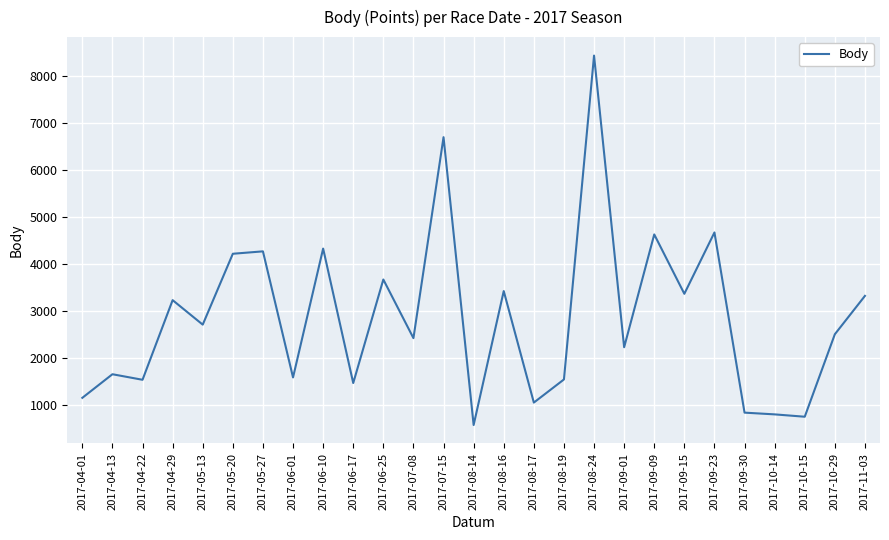

Is this an area chart (filled region under the line)?

No